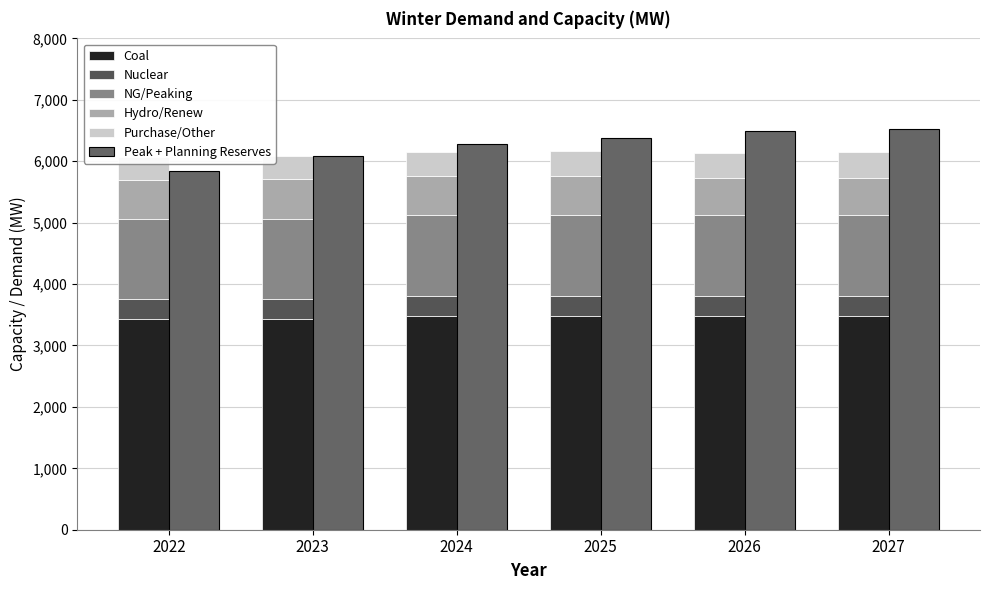

Between 2023 and 2024, which is larger?

2024